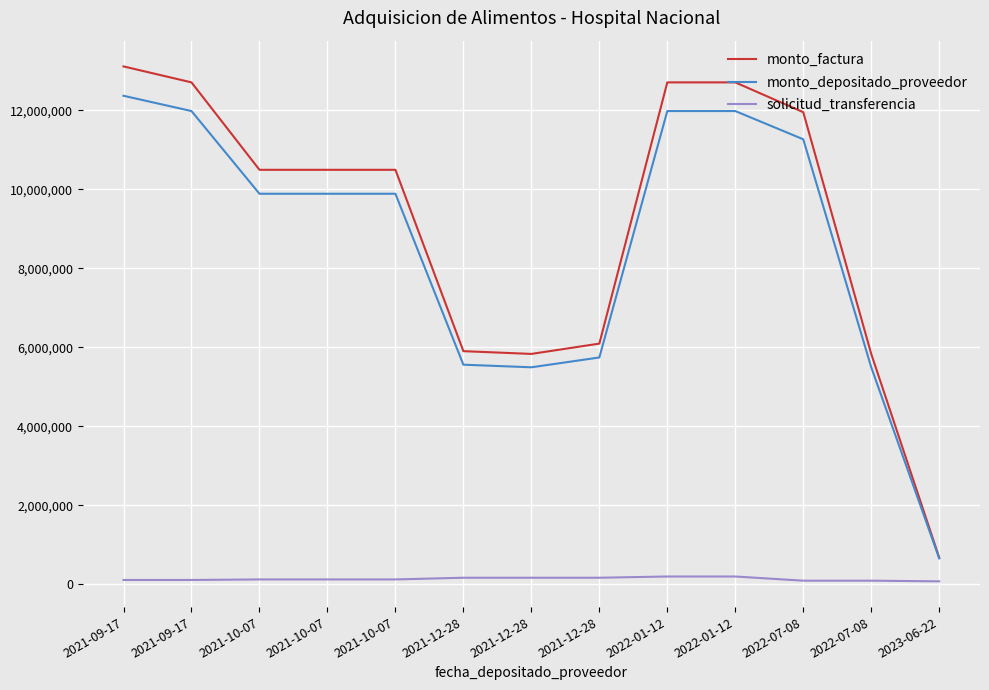

True or false: monto_depositado_proveedor and monto_factura cross at least once.

False